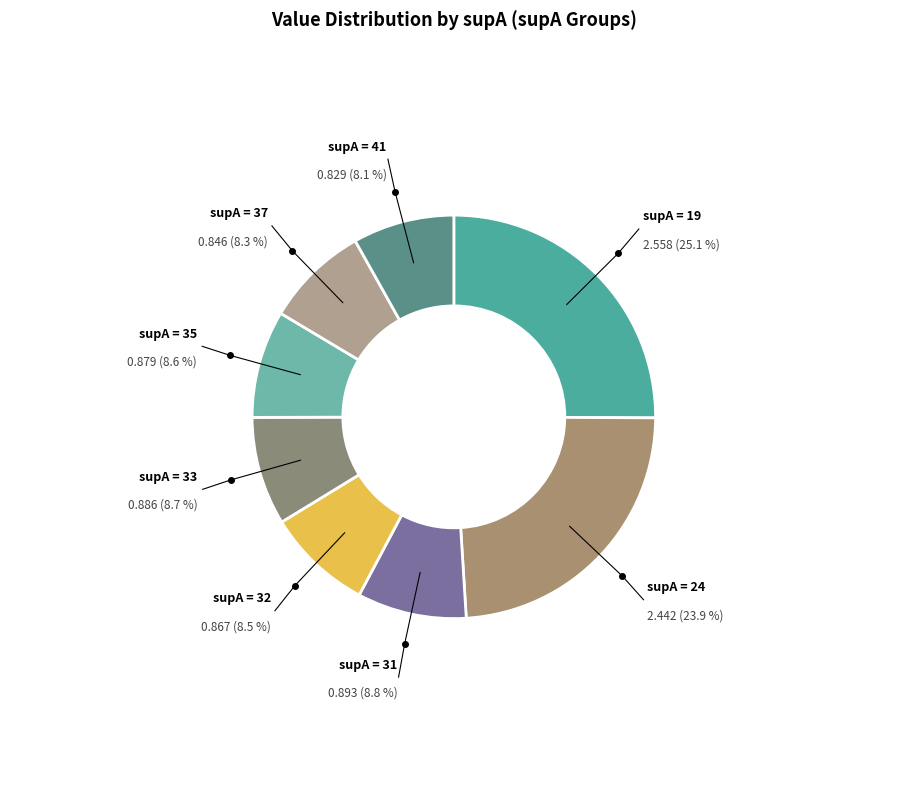

Count the number of slices in the pie.

8